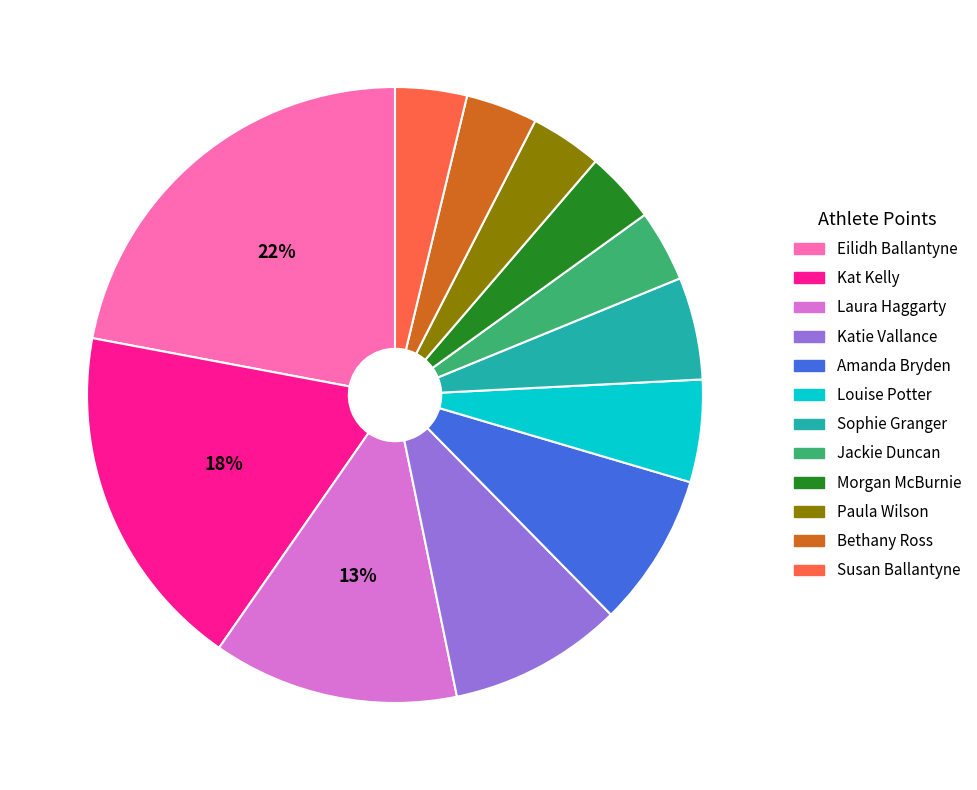

Approximately how many times larger is the value at Bethany Ross compared to Jackie Duncan?

1.0